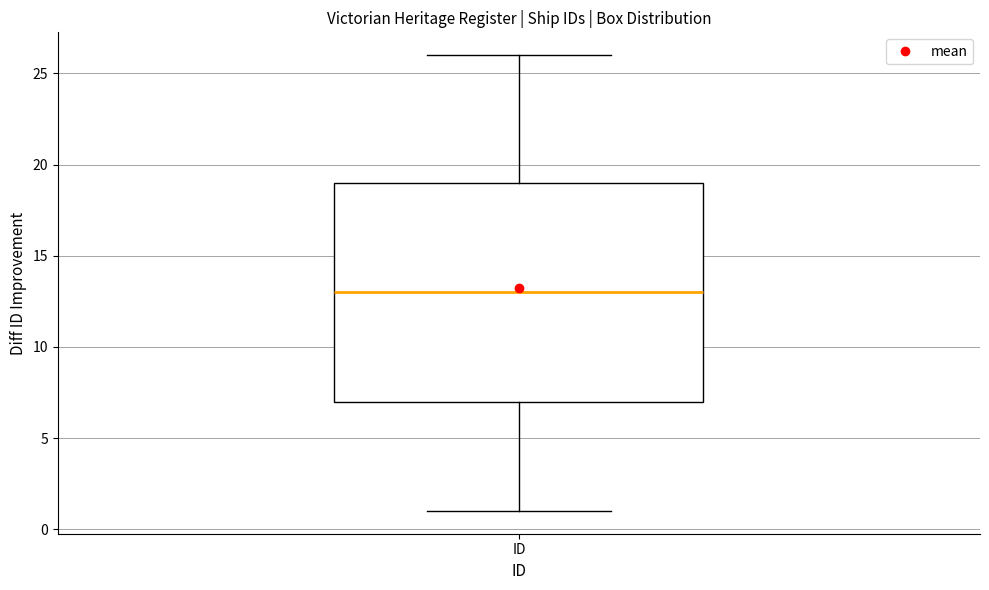

Where is the lower edge of the box for ID on the y-axis? The values are not printed on the chart, so give them approximately, as read against the axis.

7